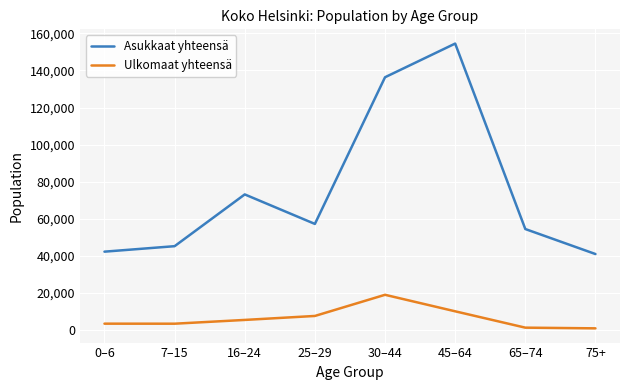

At which label does Asukkaat yhteensä reach its peak?

45–64